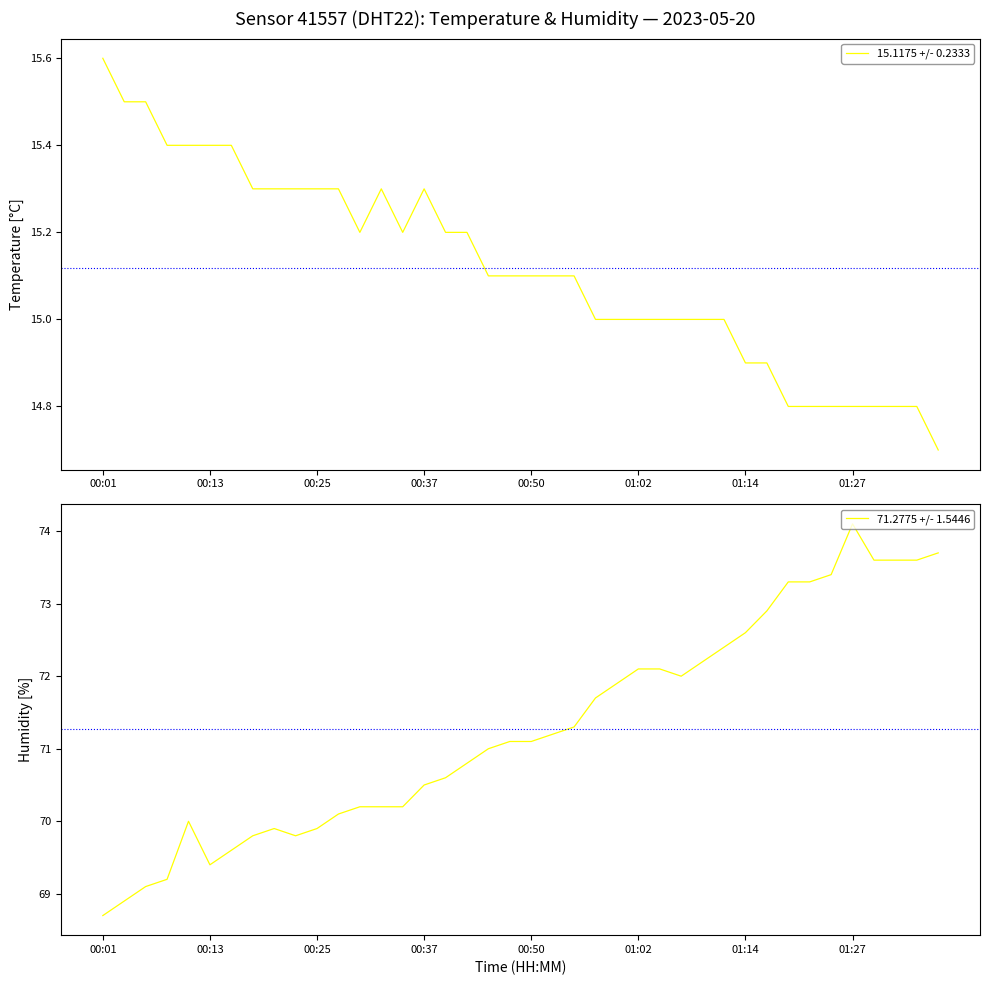

True or false: 71.2775 +/- 1.5446 and 15.1175 +/- 0.2333 cross at least once.

False